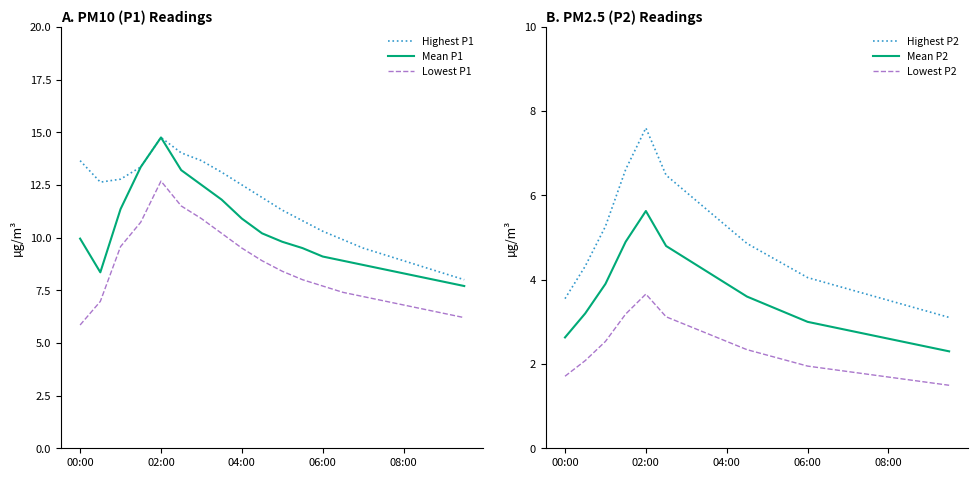

Does the chart have visible grid lines?

No